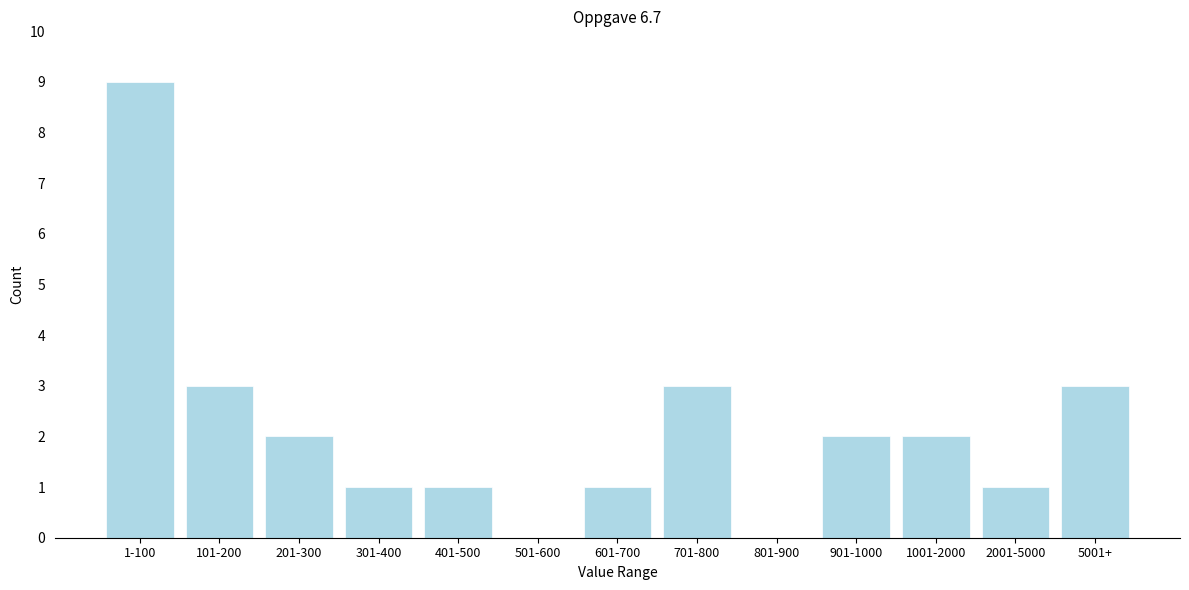

Reading left to right, transcribe all the data shown in this chart.

1-100=9	101-200=3	201-300=2	301-400=1	401-500=1	501-600=0	601-700=1	701-800=3	801-900=0	901-1000=2	1001-2000=2	2001-5000=1	5001+=3